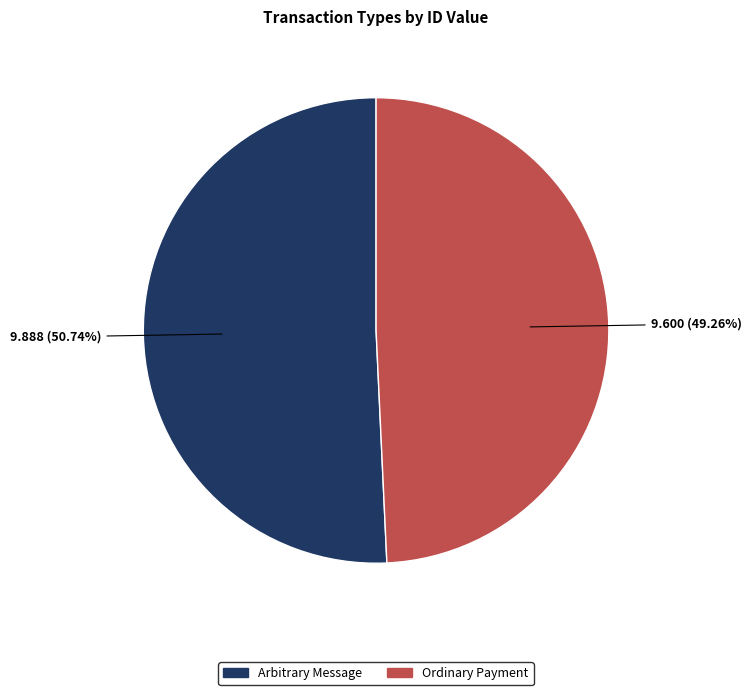

The Arbitrary Message slice represents 51% of the pie. True or false?

True